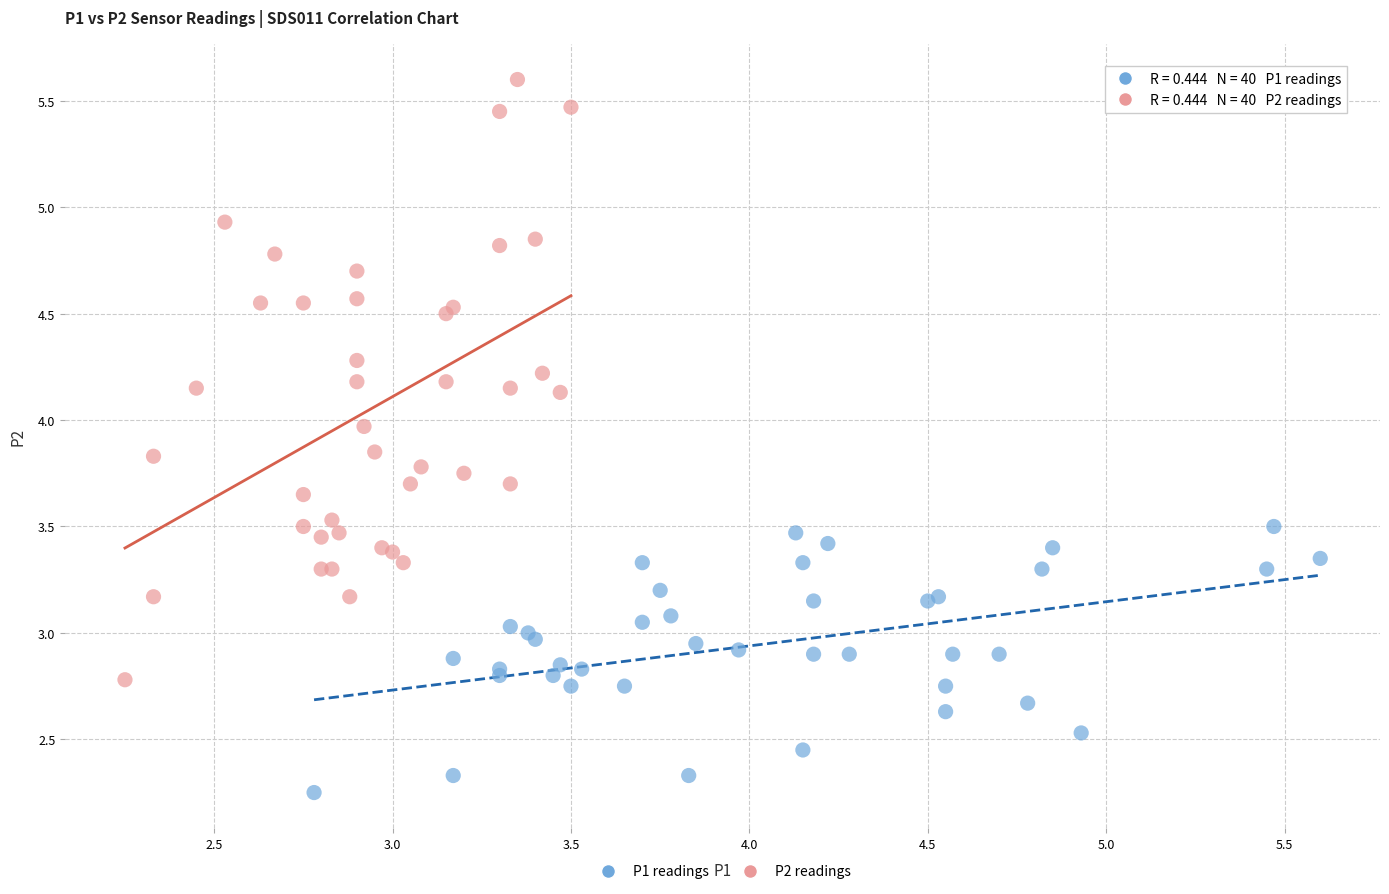

Which series reaches the minimum Y coordinate?

P1 readings